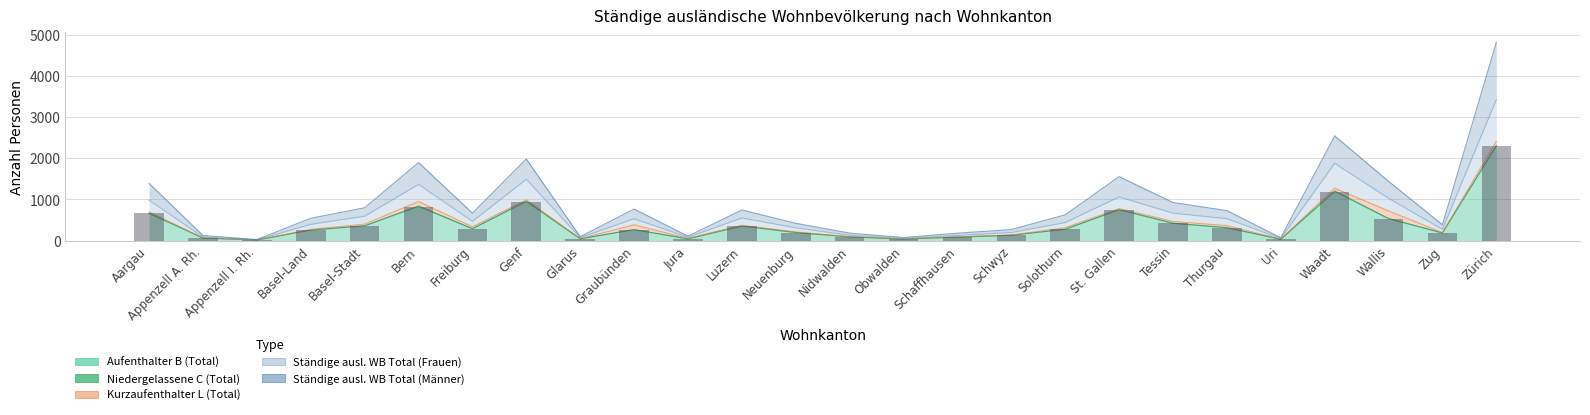

At how many categories does at least one series exceed 1658?

2